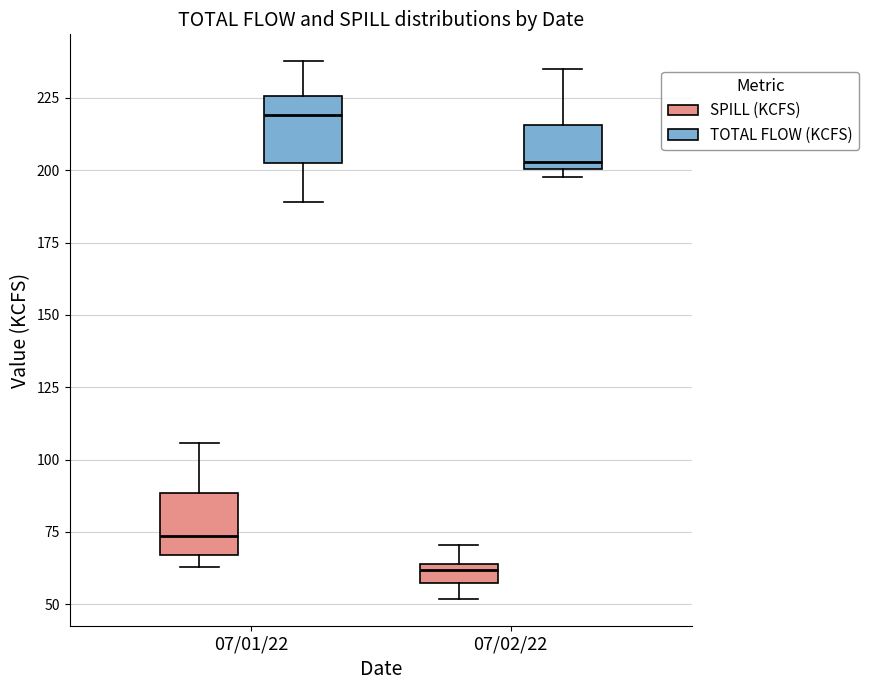

Which box has the highest median line?

07/01/22 (TOTAL FLOW (KCFS))